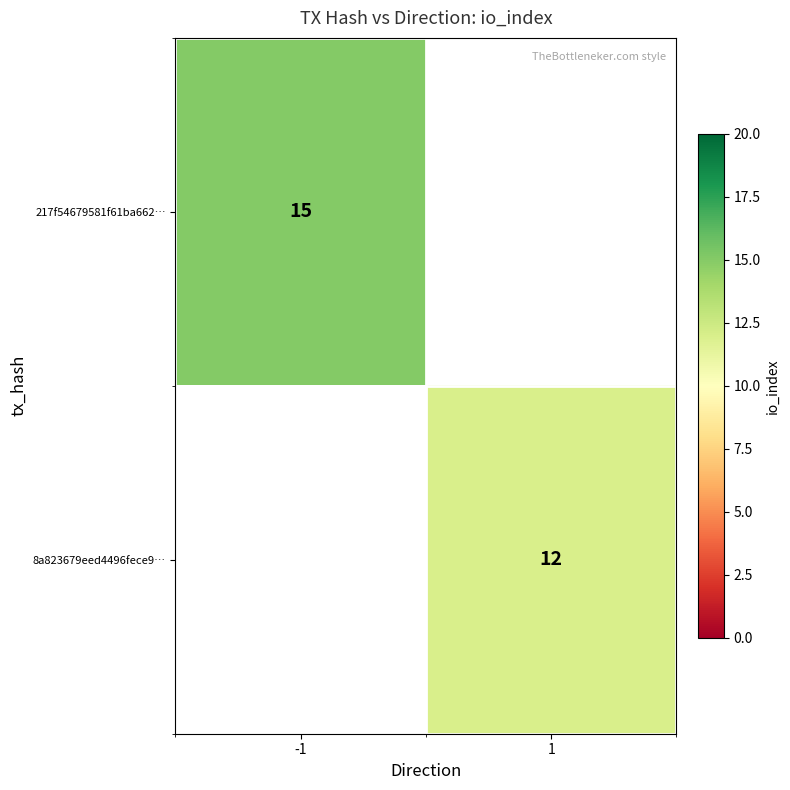

What is the maximum value shown in the chart?

15.0